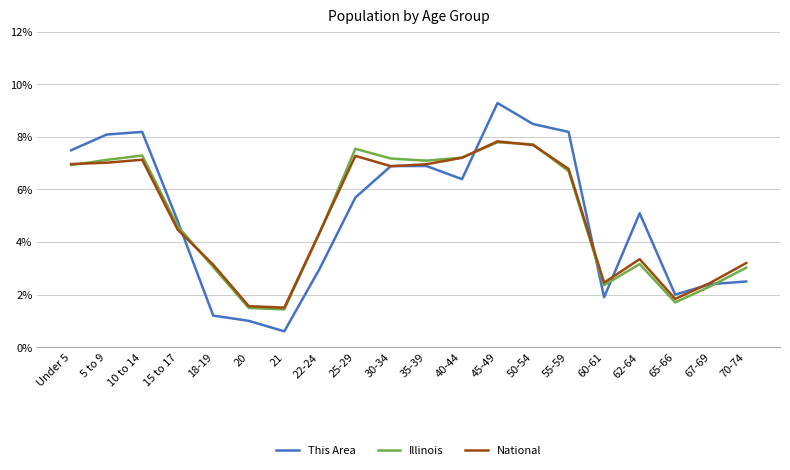

Which category has the lowest value in the This Area series?

21